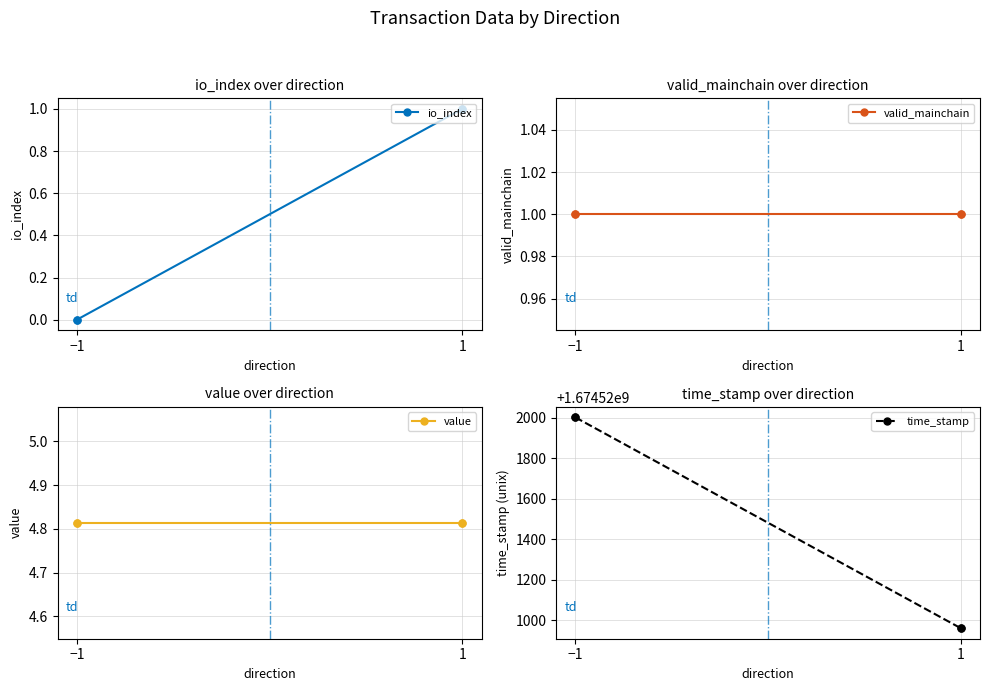

Which category has the highest value in the valid_mainchain series?

−1